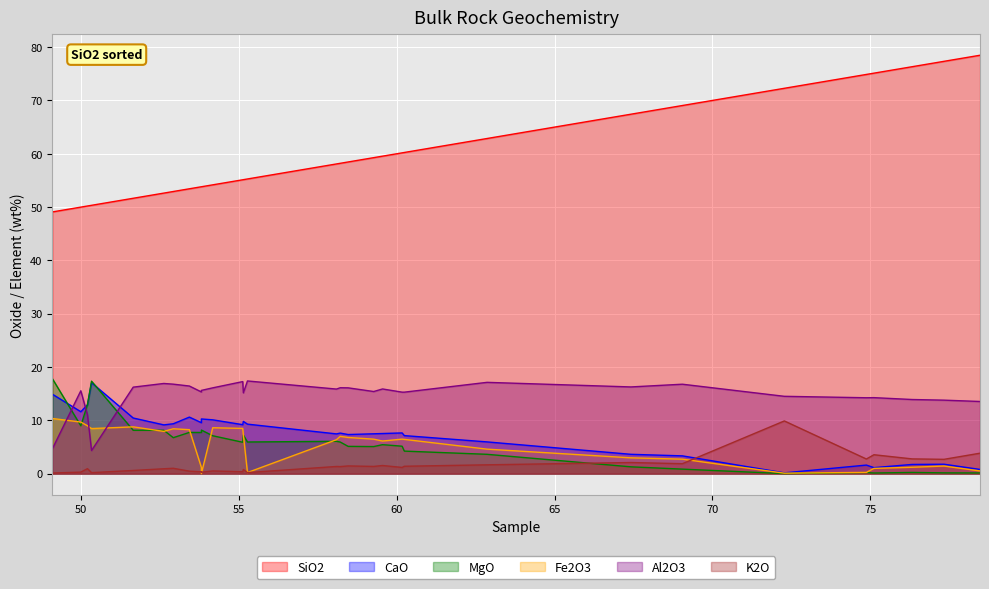

Which series has the largest range (max minus min)?

SiO2